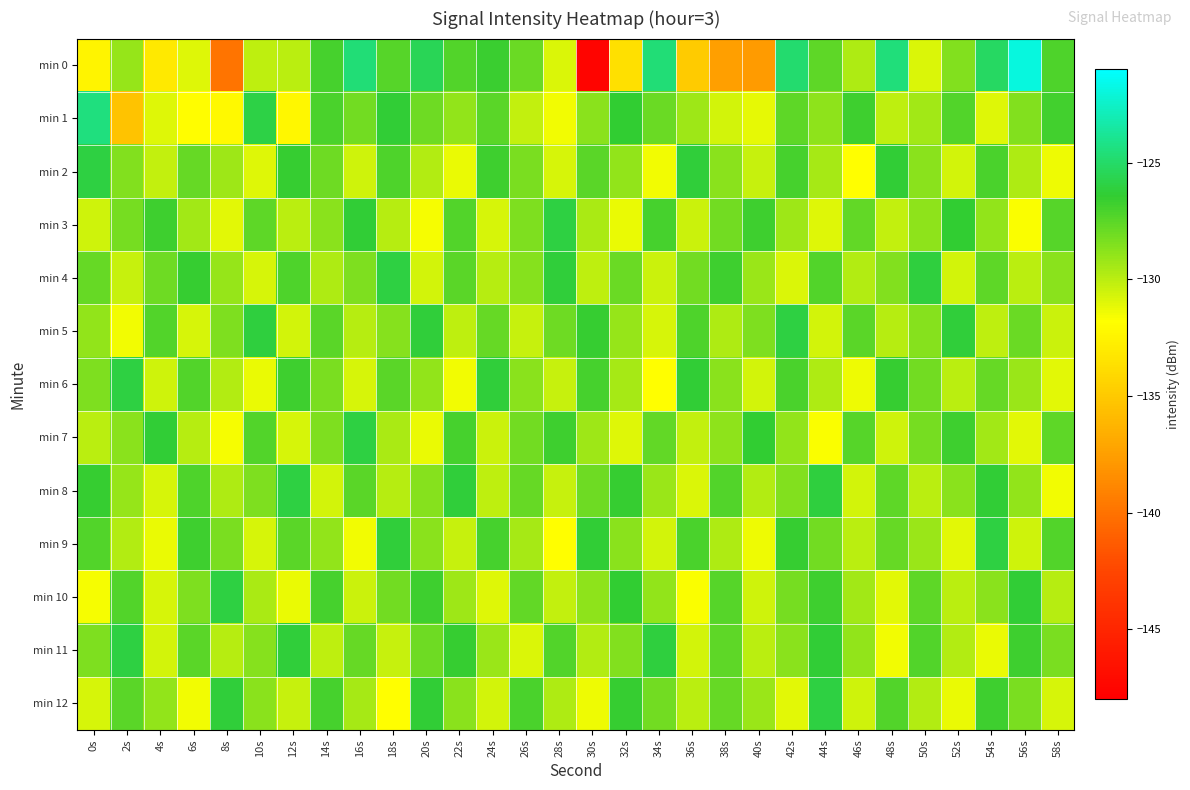

What is the spread (max minus min) of values at 18s?

5.8